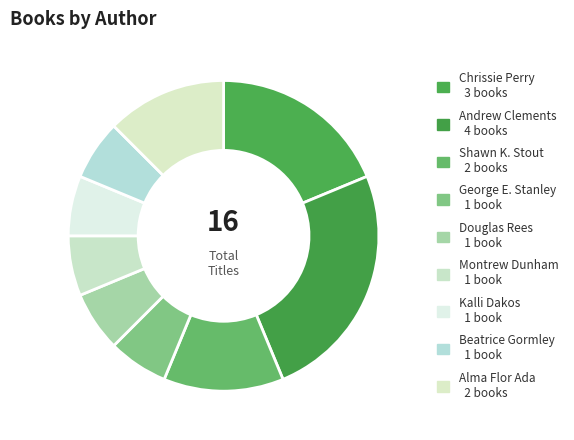

What is the ratio of the value at Chrissie Perry to the value at Alma Flor Ada?

1.5